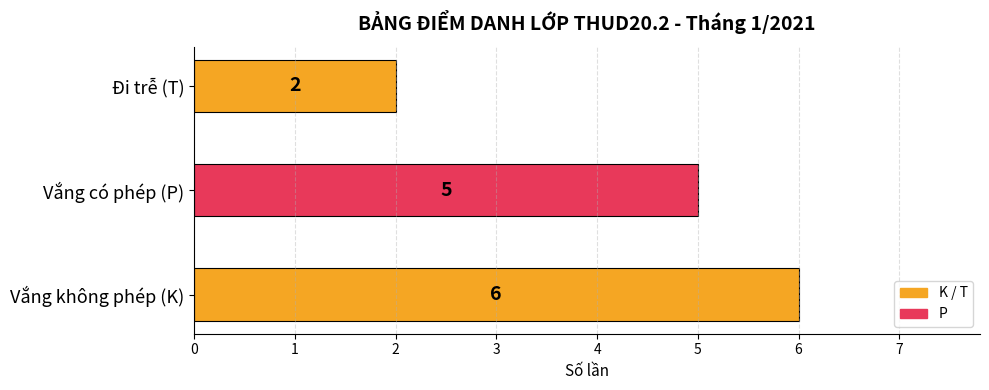

Rank the categories by value from lowest to highest.

Đi trễ (T), Vắng có phép (P), Vắng không phép (K)